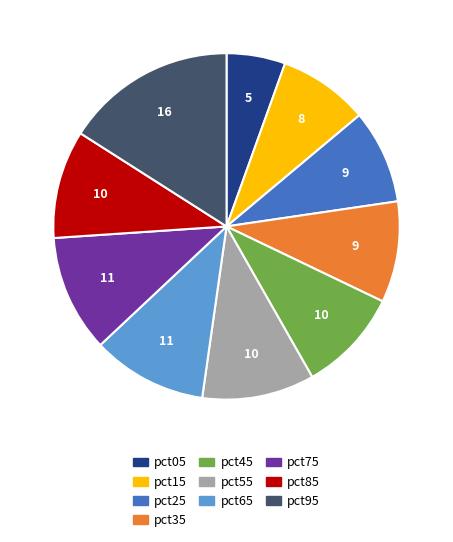

Which category has the biggest portion of the pie?

pct95